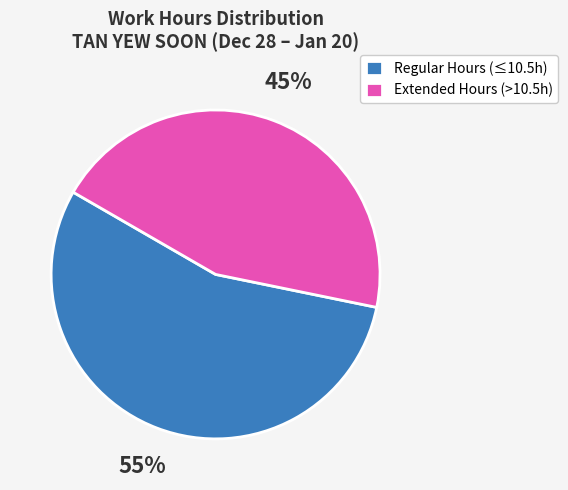

Rank the categories by value from lowest to highest.

Extended Hours (>10.5h), Regular Hours (≤10.5h)